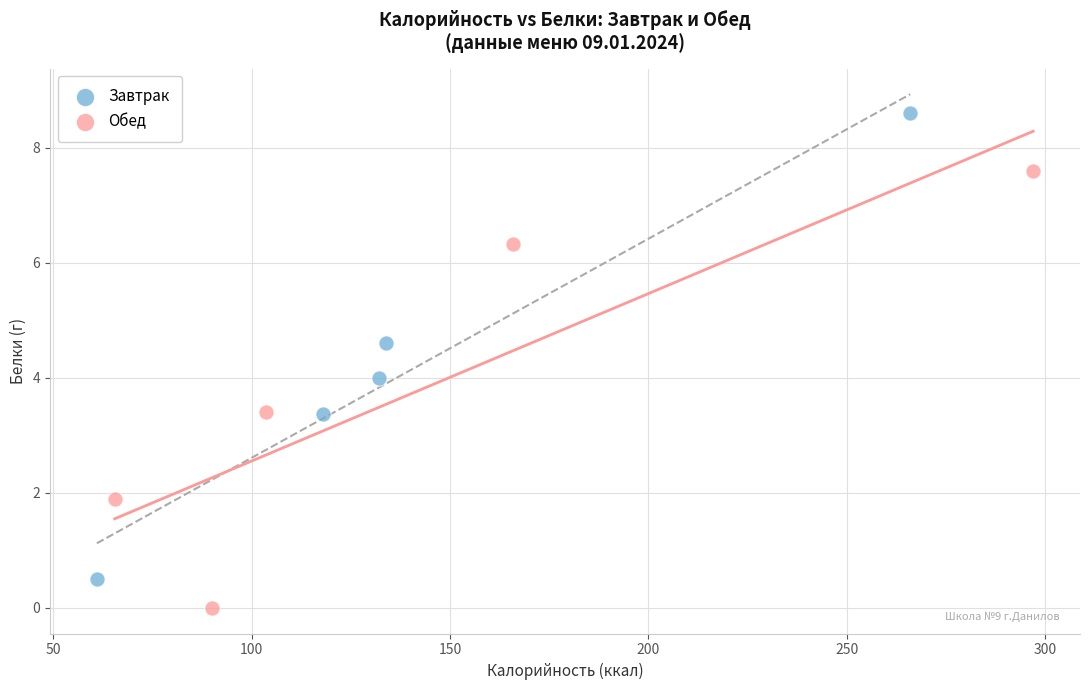

Which series reaches the minimum Y coordinate?

Обед